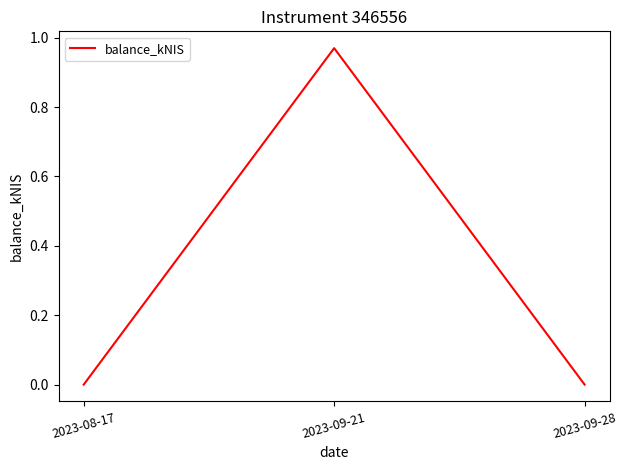

The value at 2023-08-17 is 0.0. True or false?

True